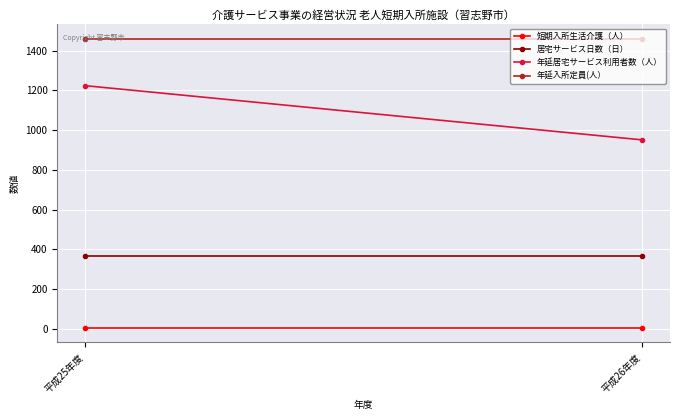

What position from the right is 平成25年度?

2